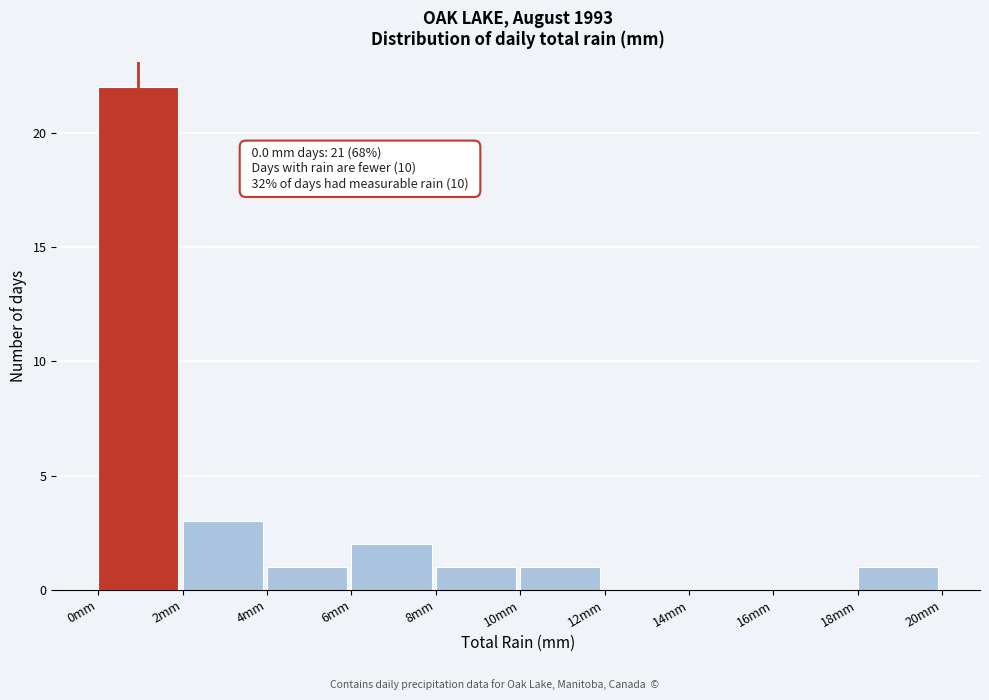

Over which range of the x-axis is the bar tallest?

0 to 2